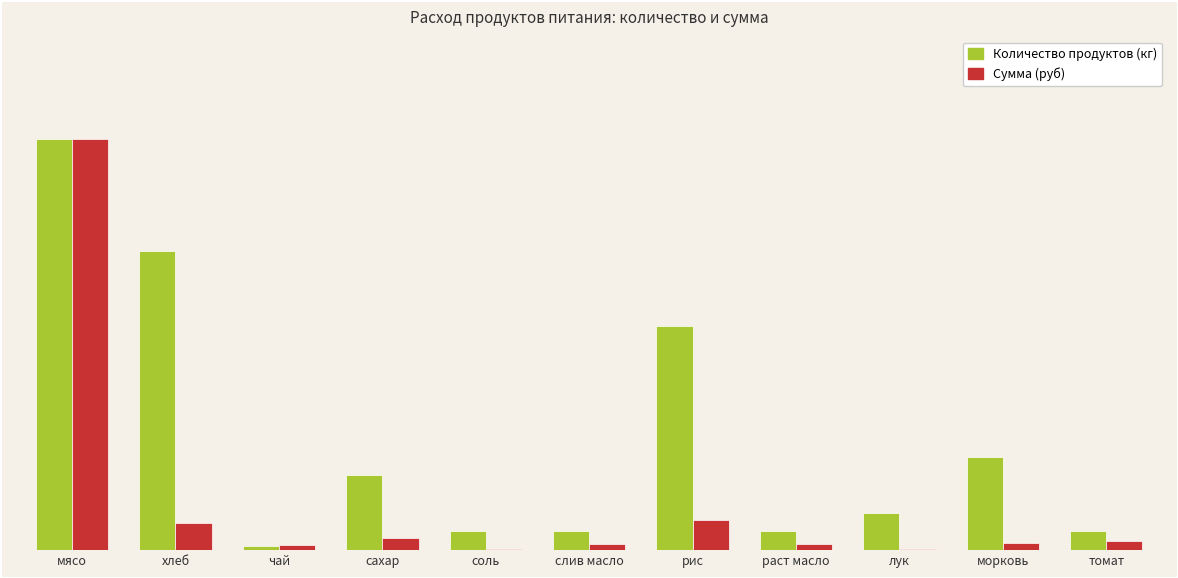

Is the value of Количество продуктов (кг) at сахар greater than the value of Сумма (руб) at чай?

Yes